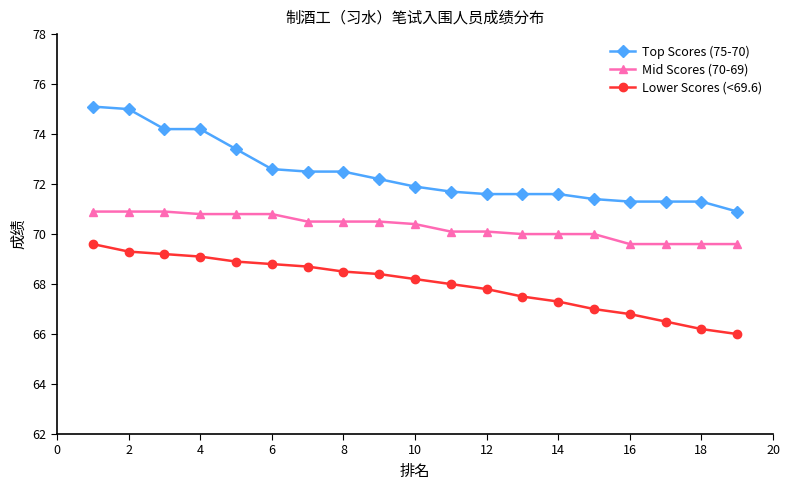

What is the average value of the Mid Scores (70-69) series?

70.3